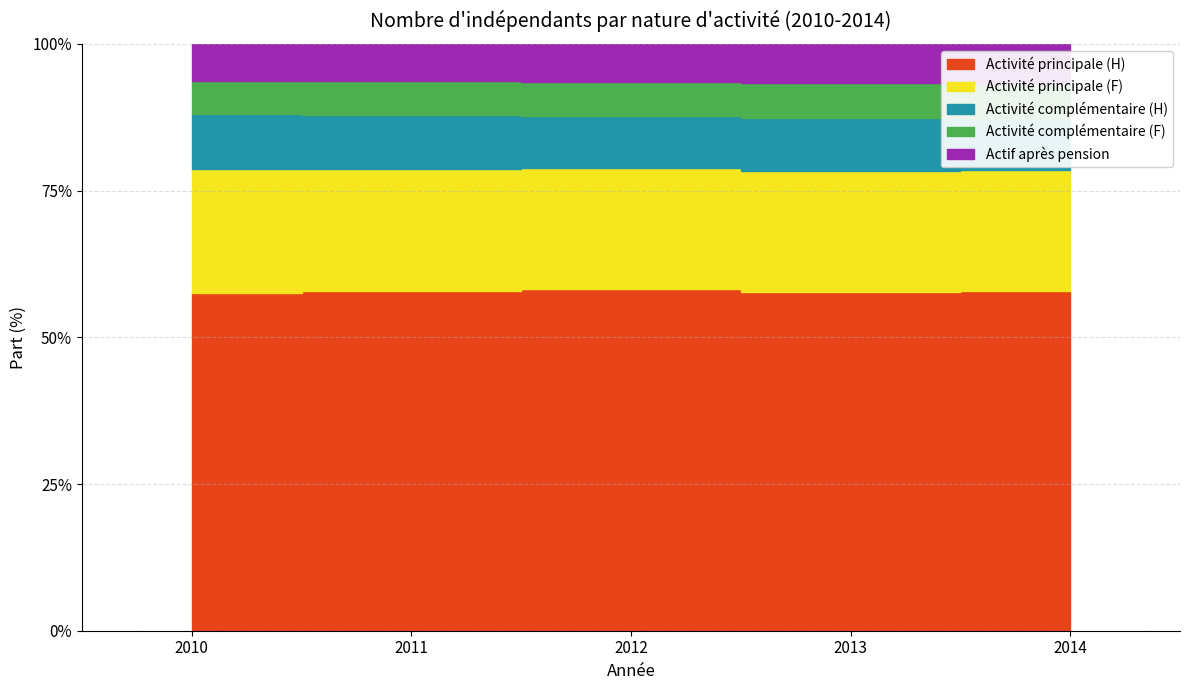

Which series has the largest range (max minus min)?

Activité principale (H)